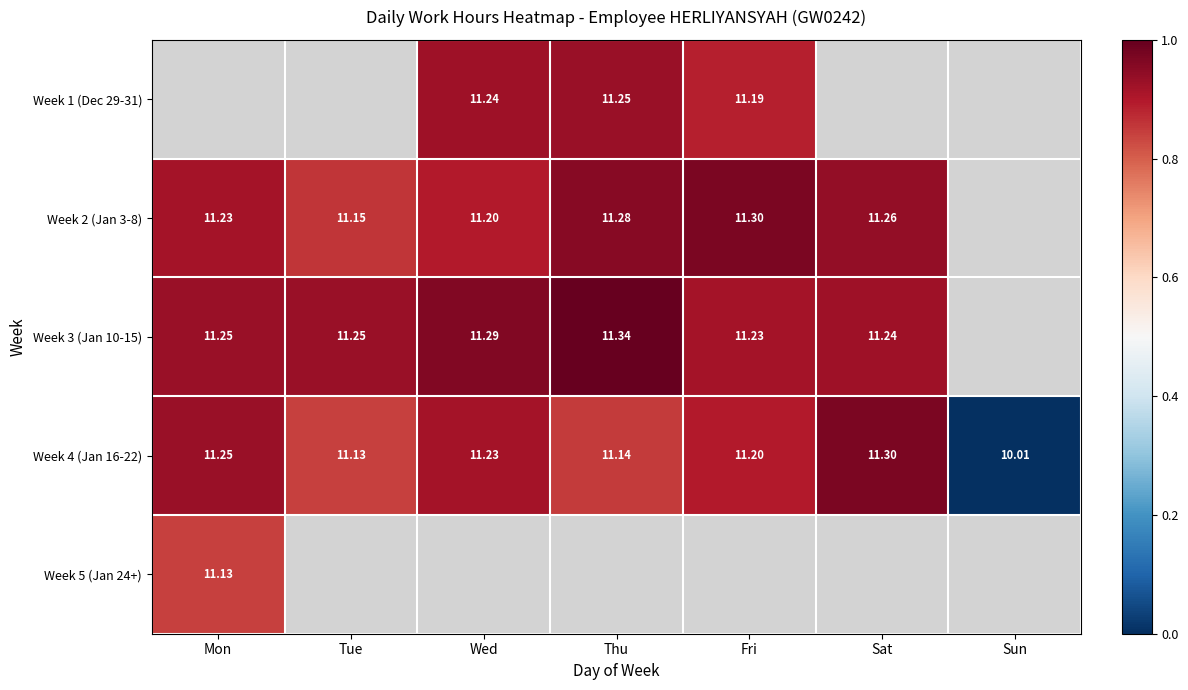

At which label is Week 4 (Jan 16-22) closest to 10?

Sun